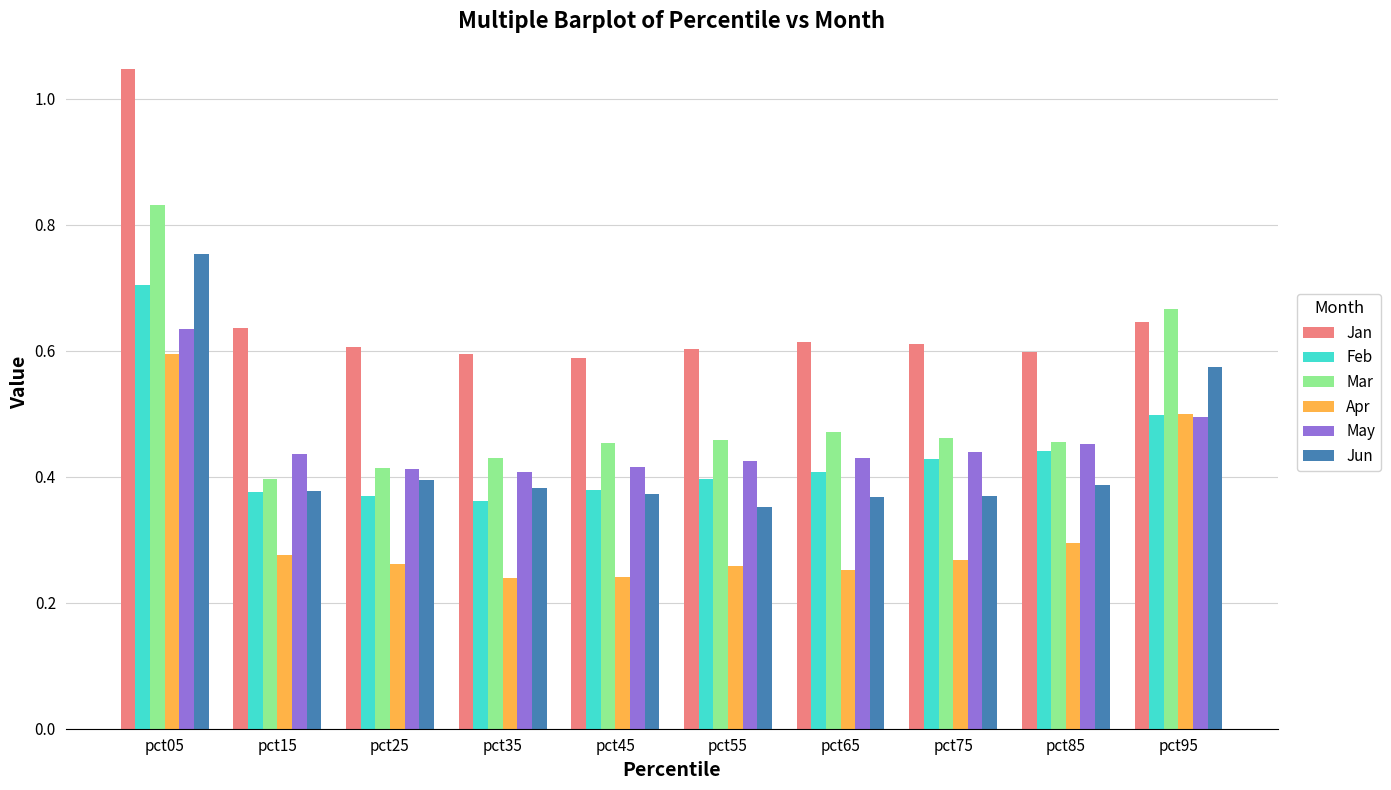

How many groups of bars are there?

10